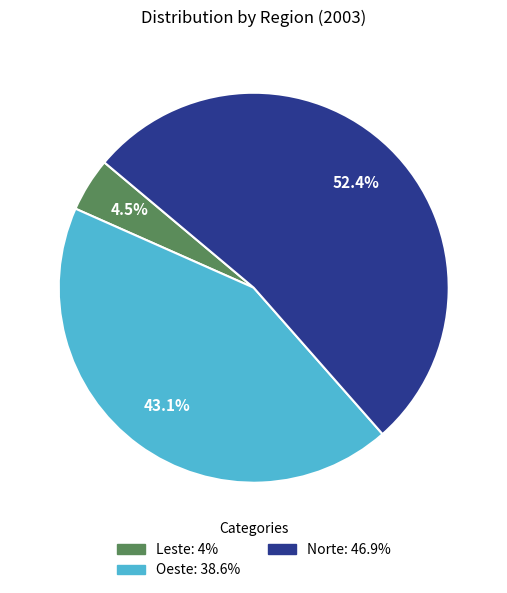

Which has a higher value, Oeste or Norte?

Norte